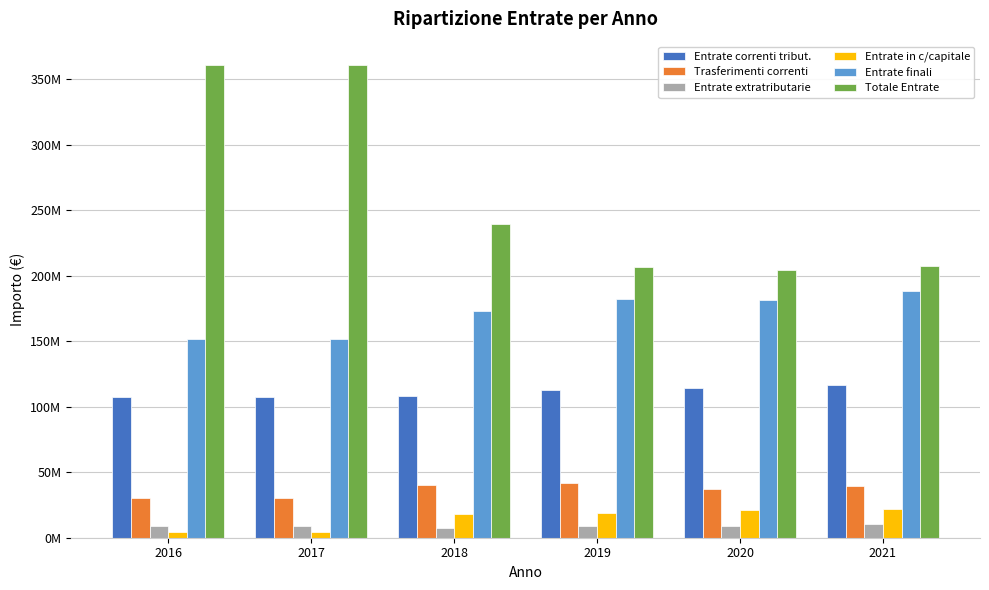

Which series has the largest total across all categories?

Totale Entrate